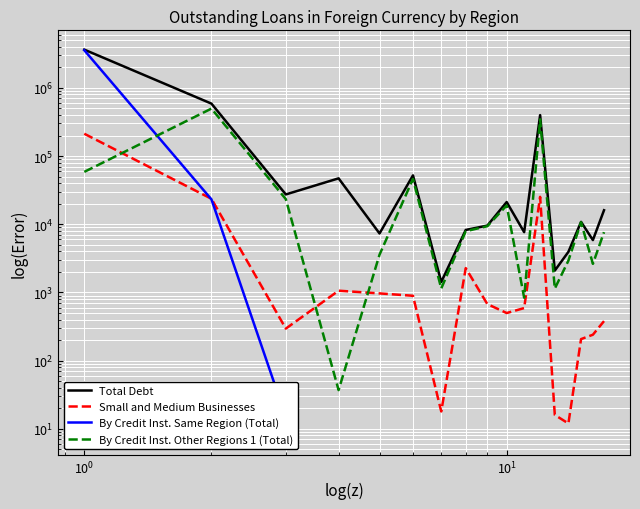

True or false: Small and Medium Businesses and Total Debt intersect in this chart.

False